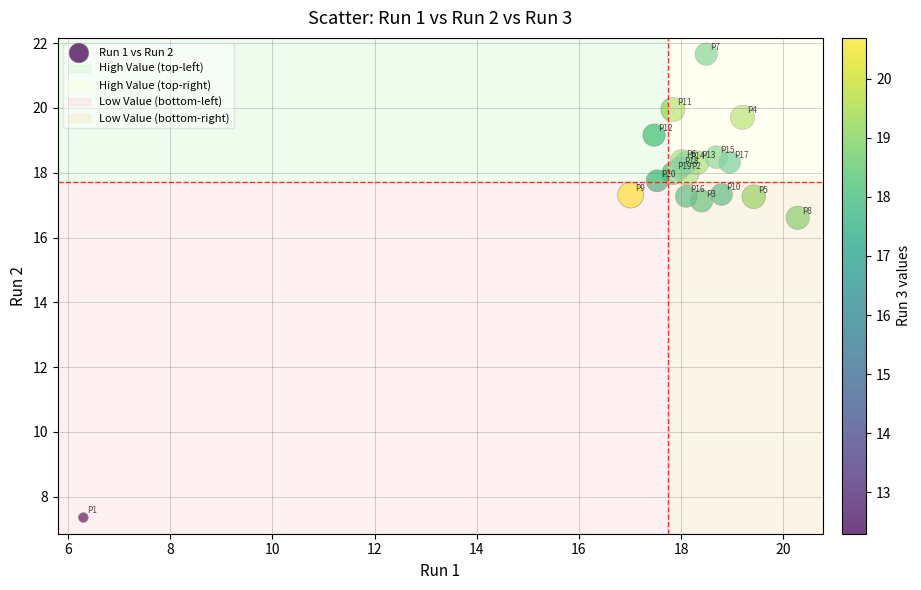

What Y value in the scatter plot is closest to 14?

16.6